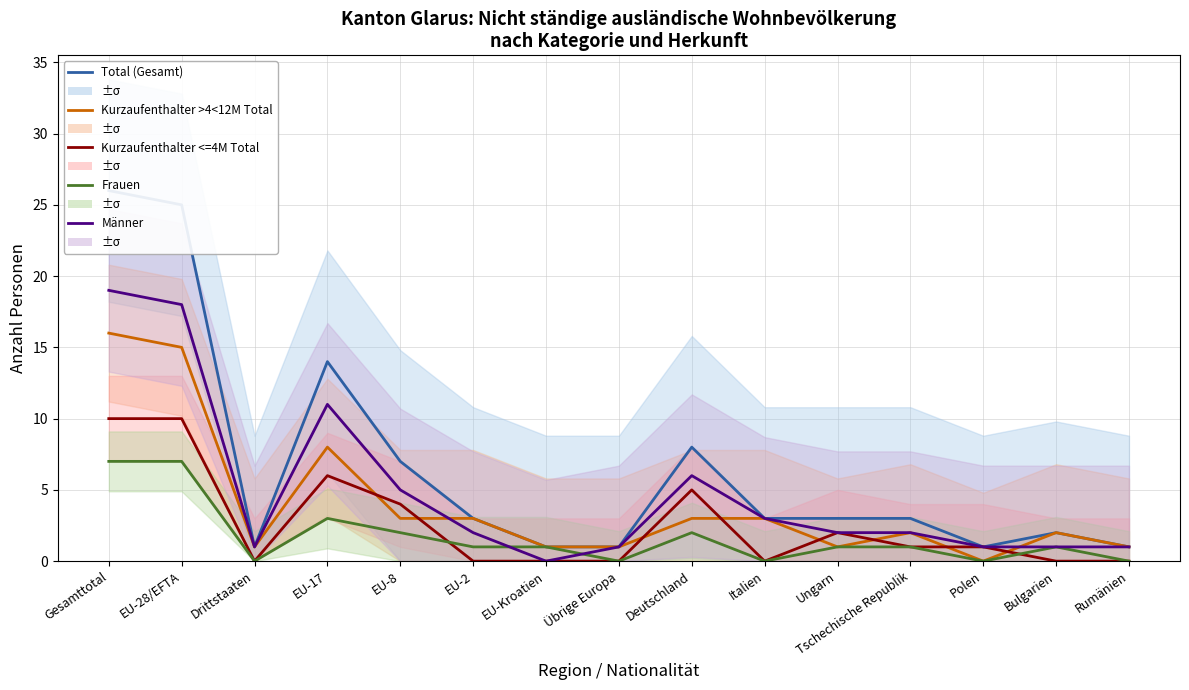

List the series in order of their overall mean, lowest first.

Frauen, Kurzaufenthalter <=4M Total, Kurzaufenthalter >4<12M Total, Männer, Total (Gesamt)